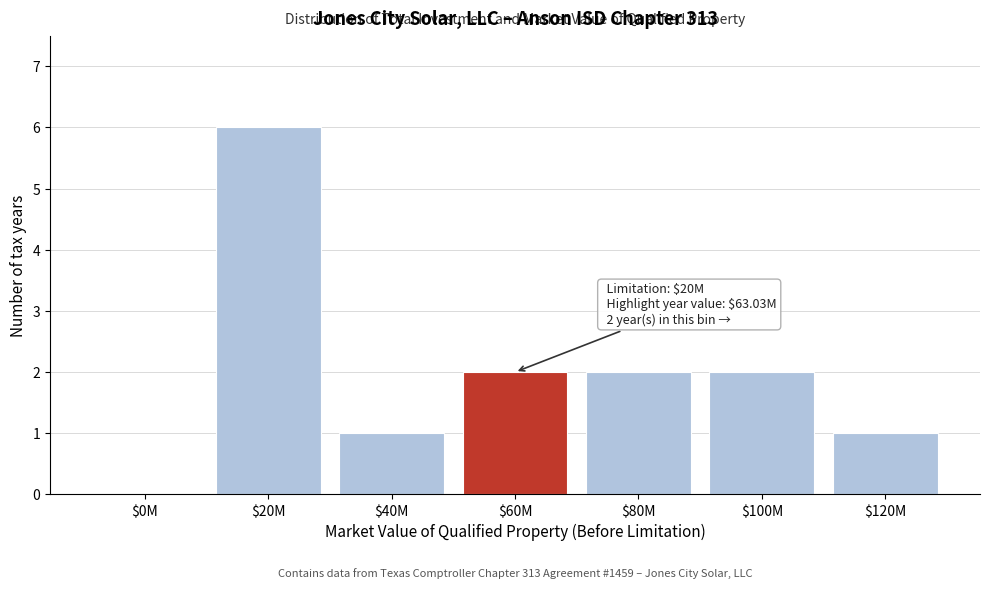

What is the greatest value displayed?

6